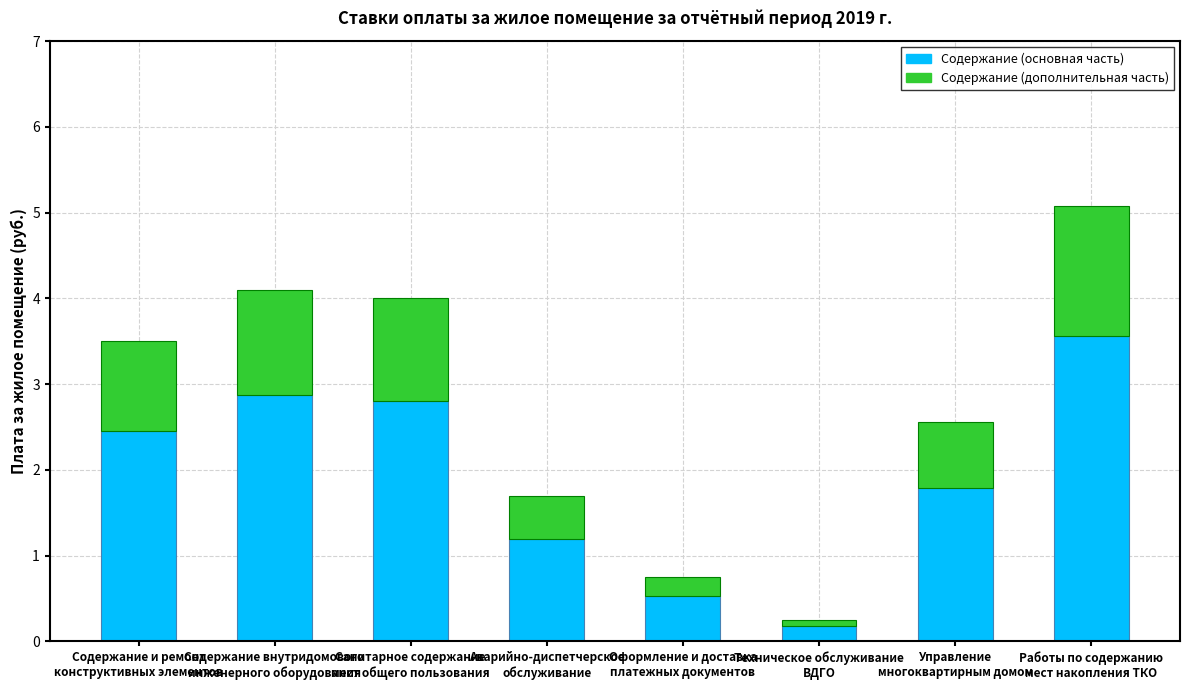

What is the total value across all series at Содержание внутридомового
инженерного оборудования?

4.1